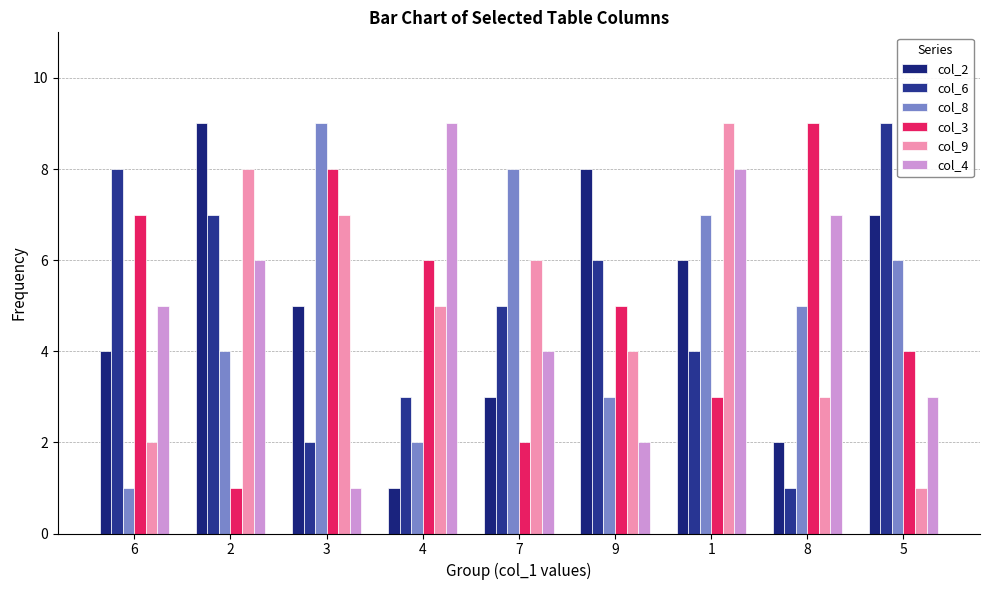

The col_4 series shows 2 at 9. True or false?

True